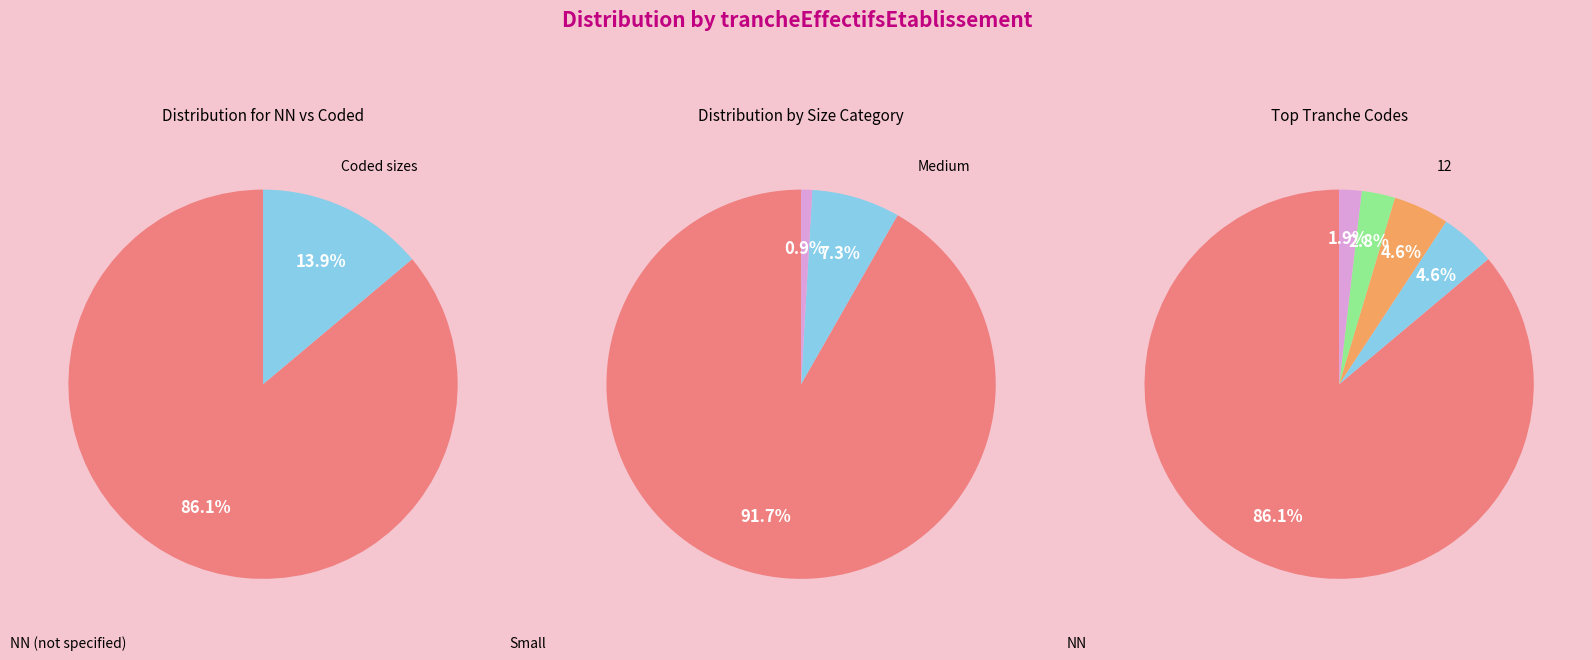

To the nearest percent, what is the difference between the 03 and 01 slice percentages?

5%